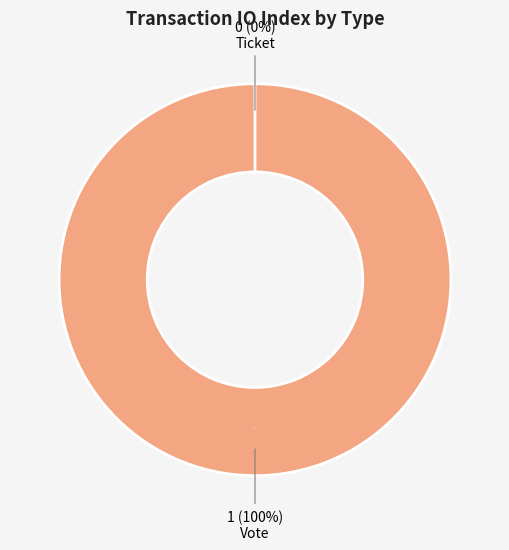

How many segments does this pie chart have?

2